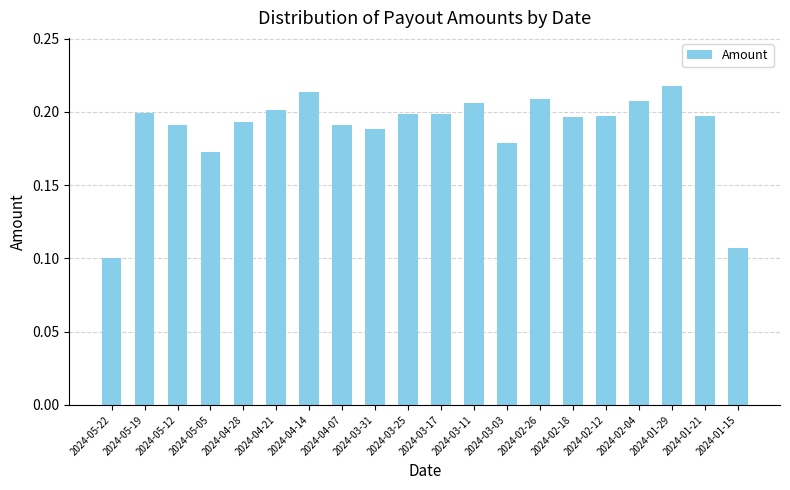

What is the label of the 18th bar from the left?

2024-01-29